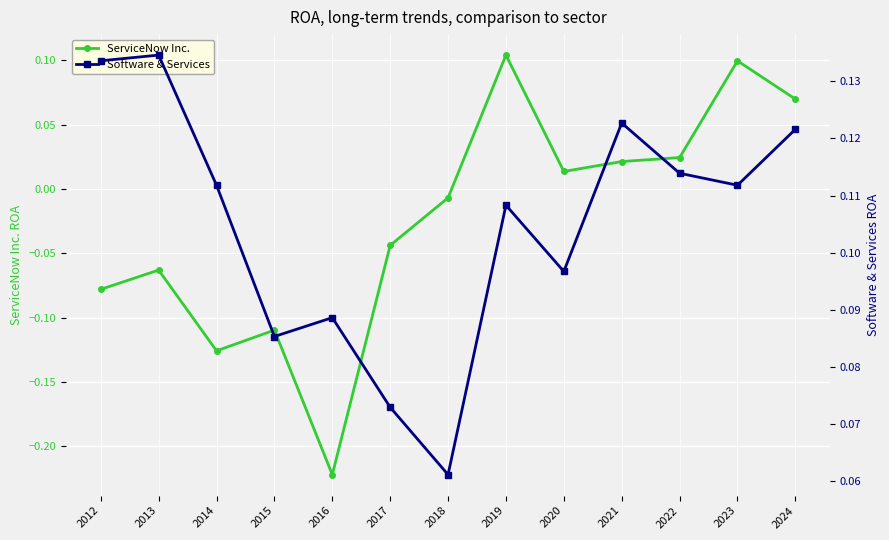

What is the highest value of the Software & Services series?

0.1